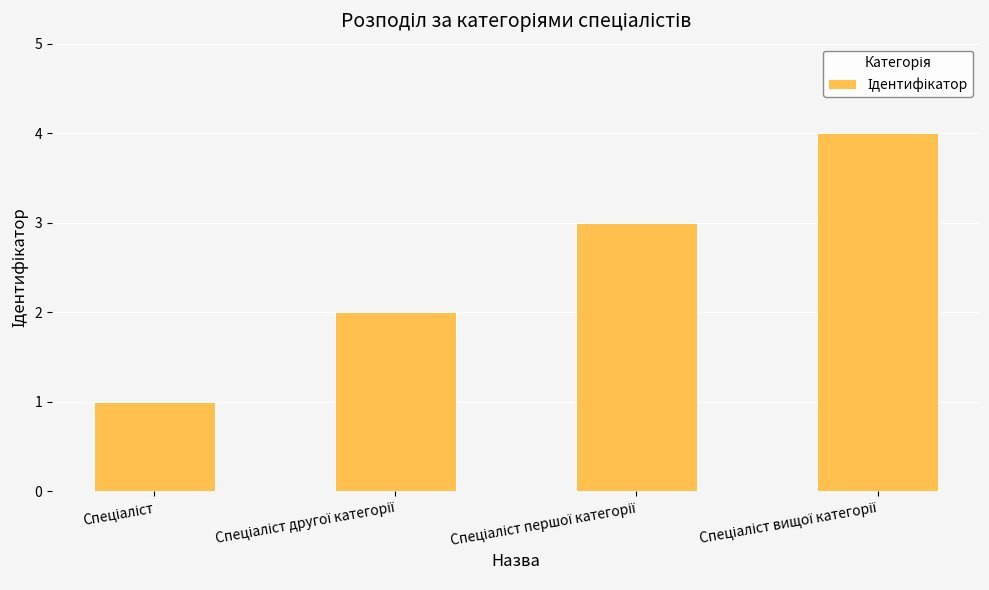

What is the greatest value displayed?

4